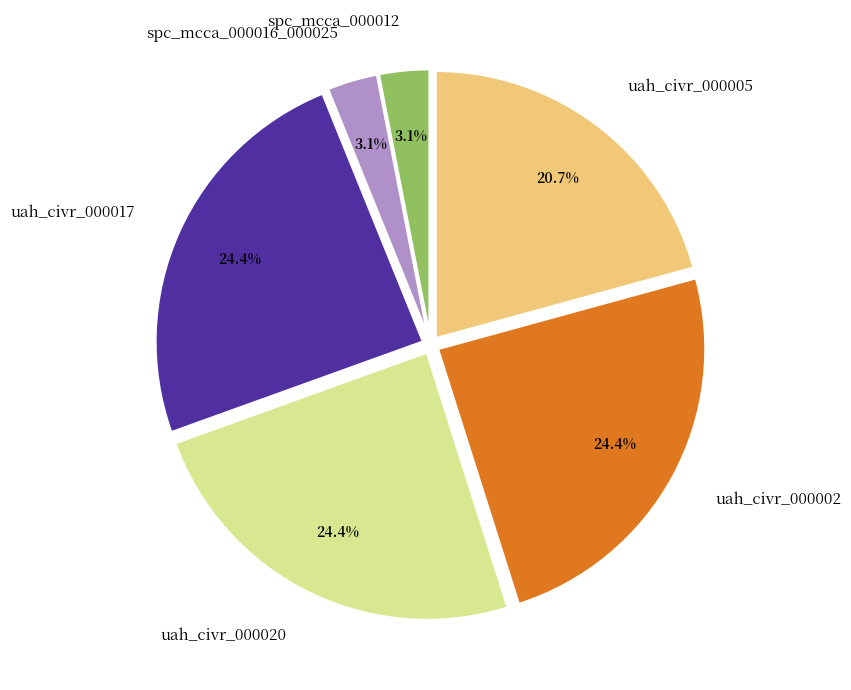

To the nearest percent, what percentage of the pie is spc_mcca_000012?

3%